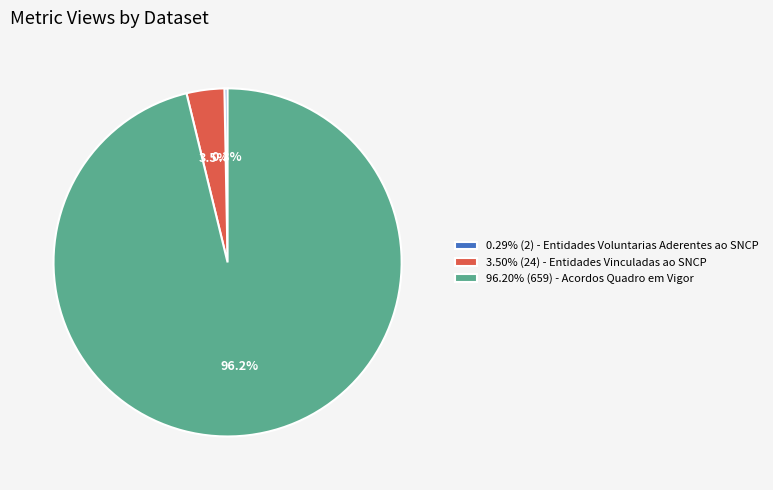

Does 3.50% (24) - Entidades Vinculadas ao SNCP represent more than half of the total?

No